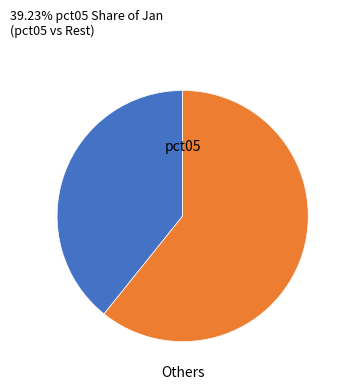

Is there any slice that represents more than half of the pie?

Yes